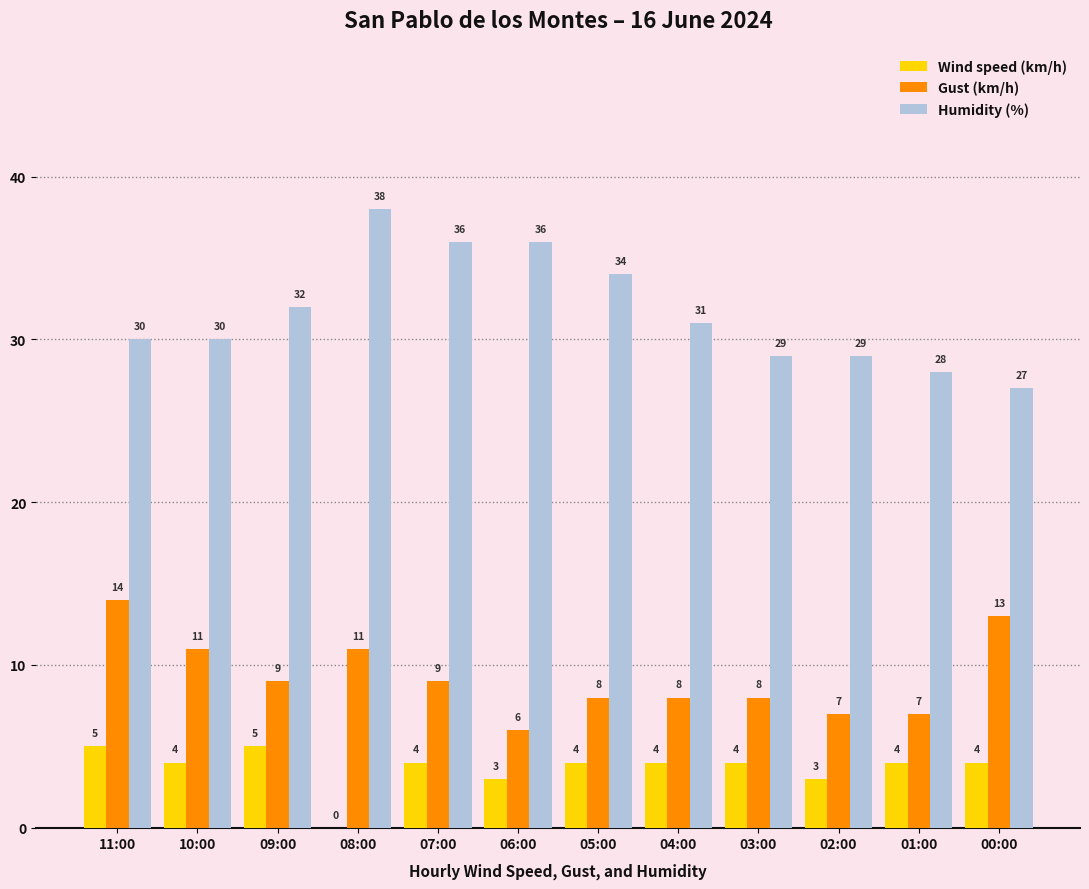

What is the total value across all series at 03:00?

41